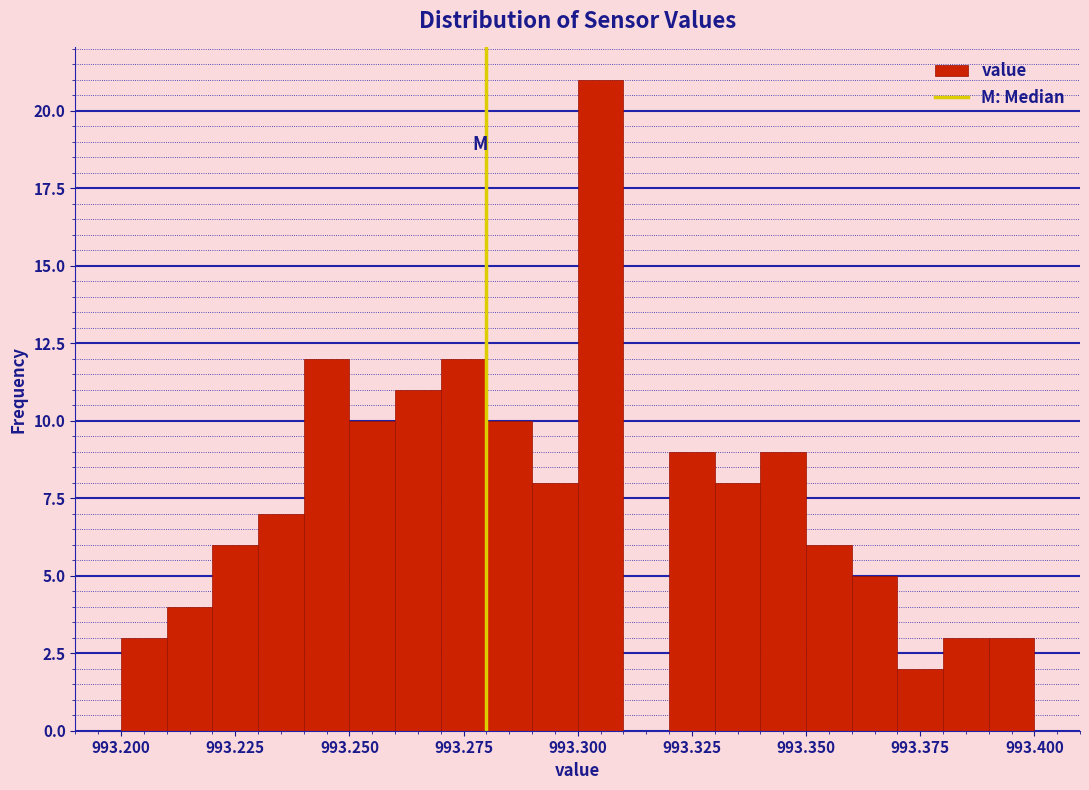

Around what value on the x-axis is the tallest bar? Give the approximate position of its centre, as read against the axis.

993.305